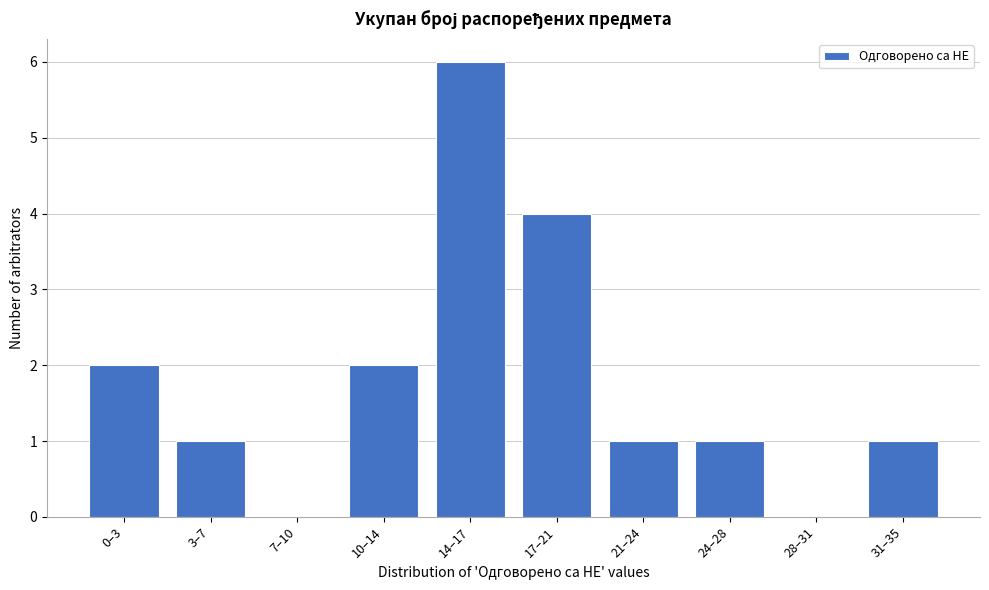

Reading left to right, what are all the values shown in this chart?

0–3=2	3–7=1	7–10=0	10–14=2	14–17=6	17–21=4	21–24=1	24–28=1	28–31=0	31–35=1